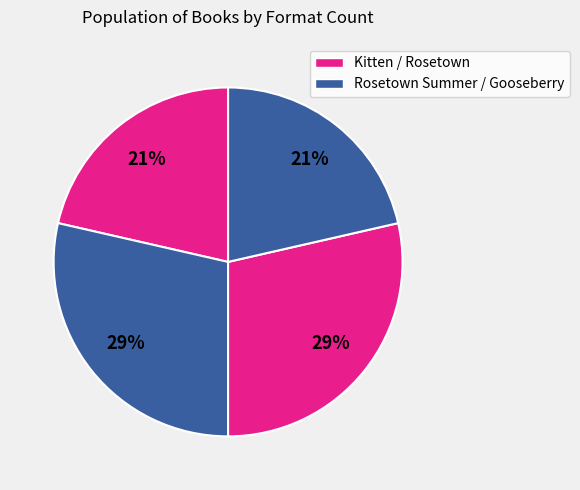

Count the number of slices in the pie.

4